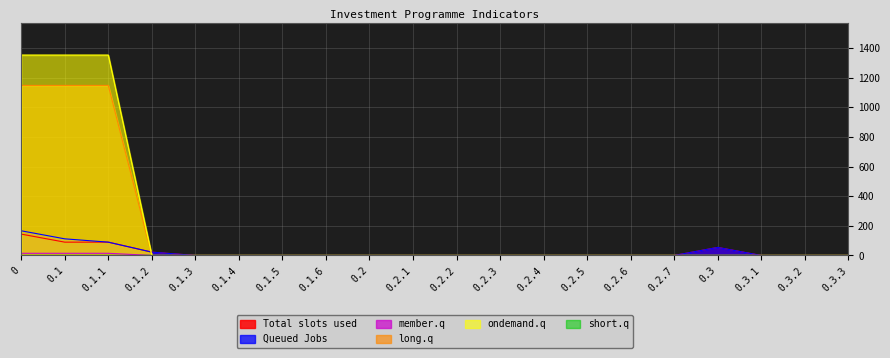

At how many categories does at least one series exceed 149?

3